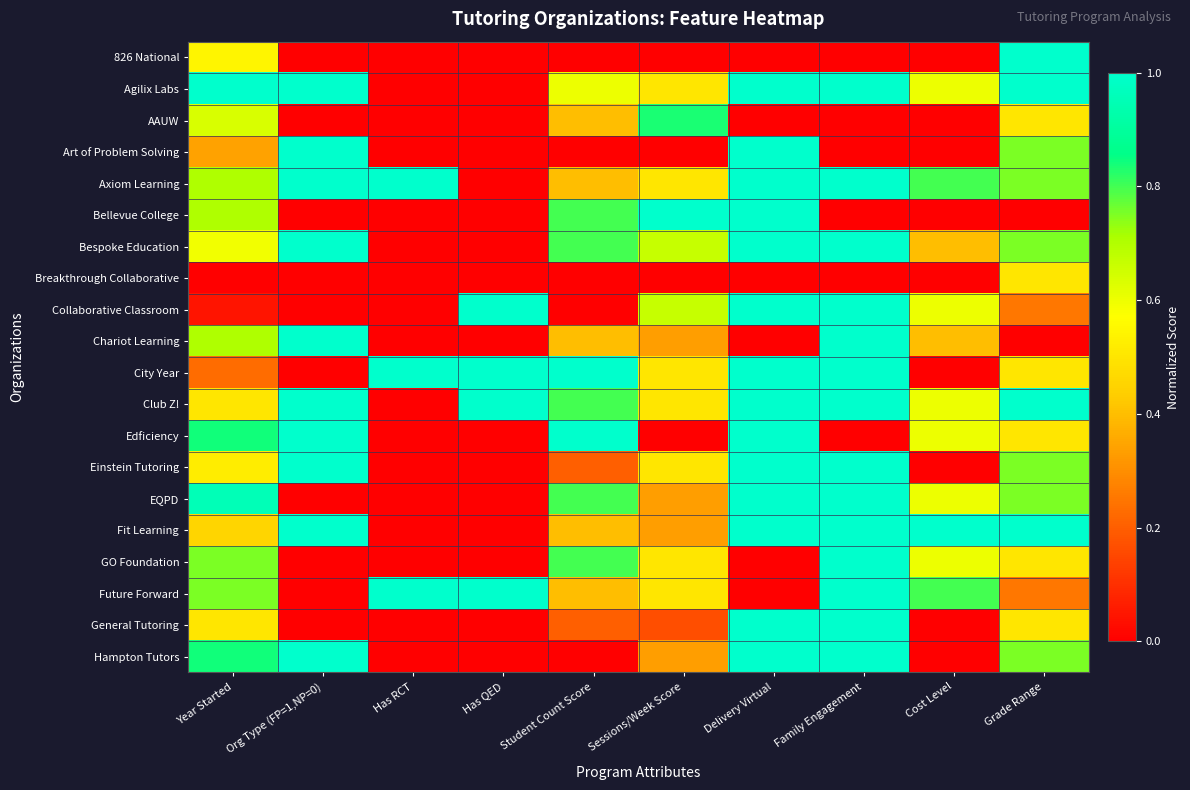

What is the total value across all series at Grade Range?

12.0